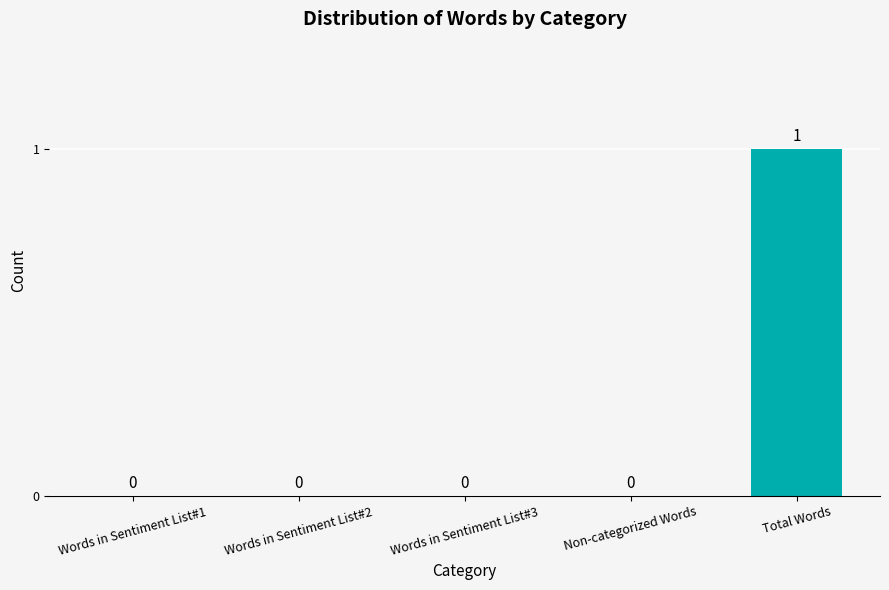

Count the values in the range 0 to 1.

5